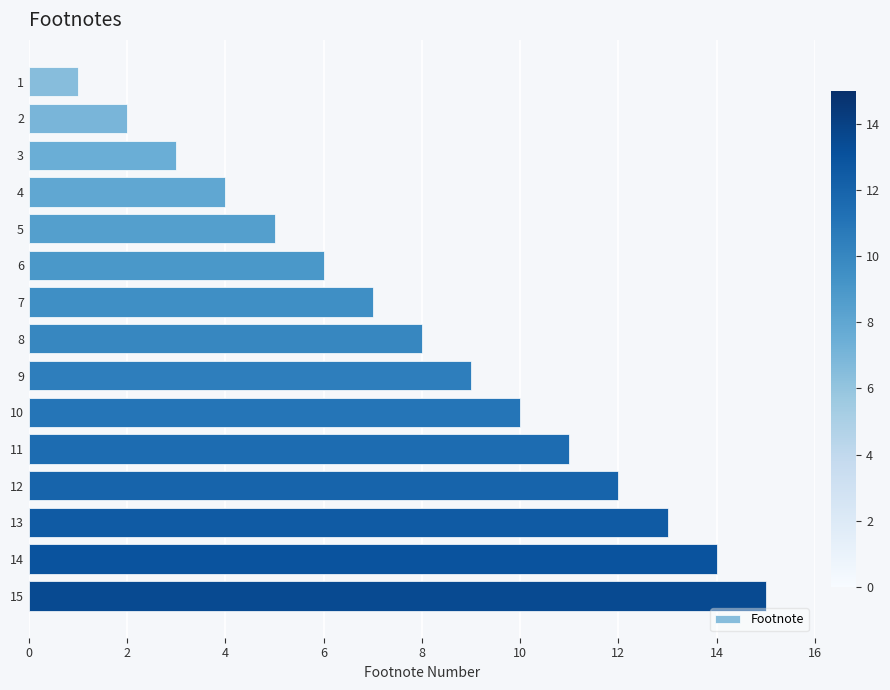

How many bars are there in total?

15